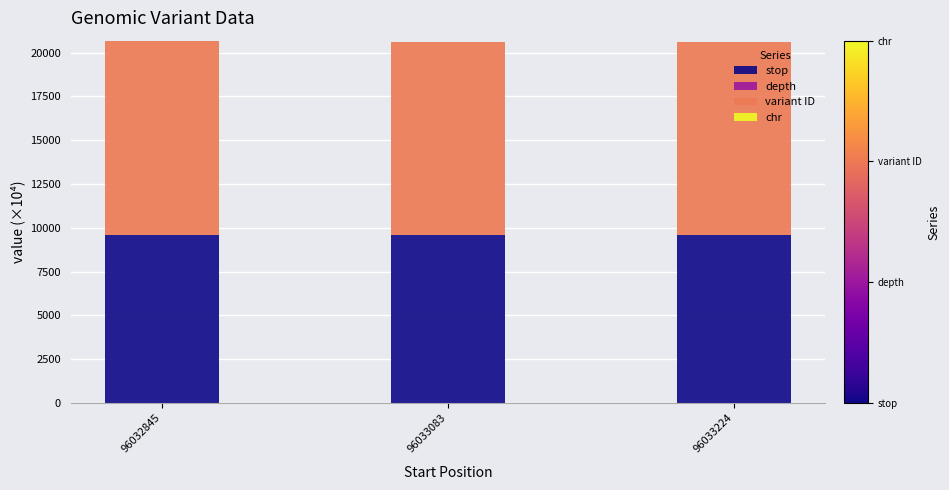

The value of stop at 96033083 is 17103.7. True or false?

False